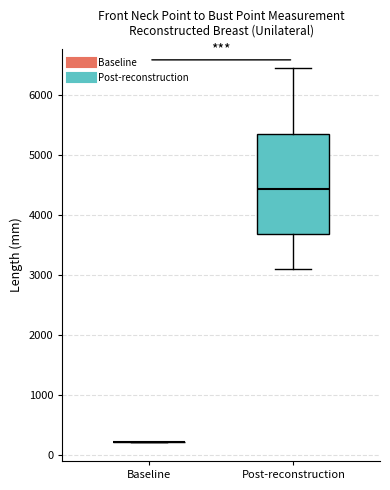

Reading left to right, read every box against the y-axis: the position of its median line, the range the box covers, and the ends of its whiskers. The values are not printed on the chart, so give them approximately, as read against the axis.

Baseline: box collapsed to a line at 200, whiskers 200 to 200
Post-reconstruction: median 4400, box 3700 to 5400, whiskers 3100 to 6500